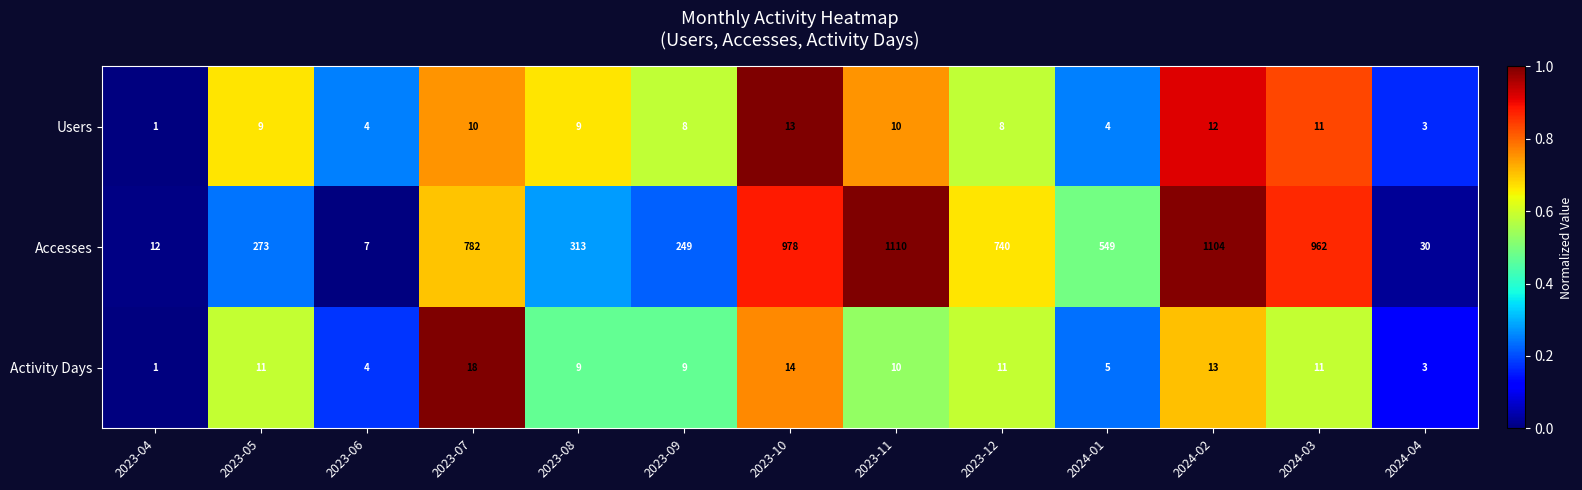

What value does the Users series have at 2023-06?

4